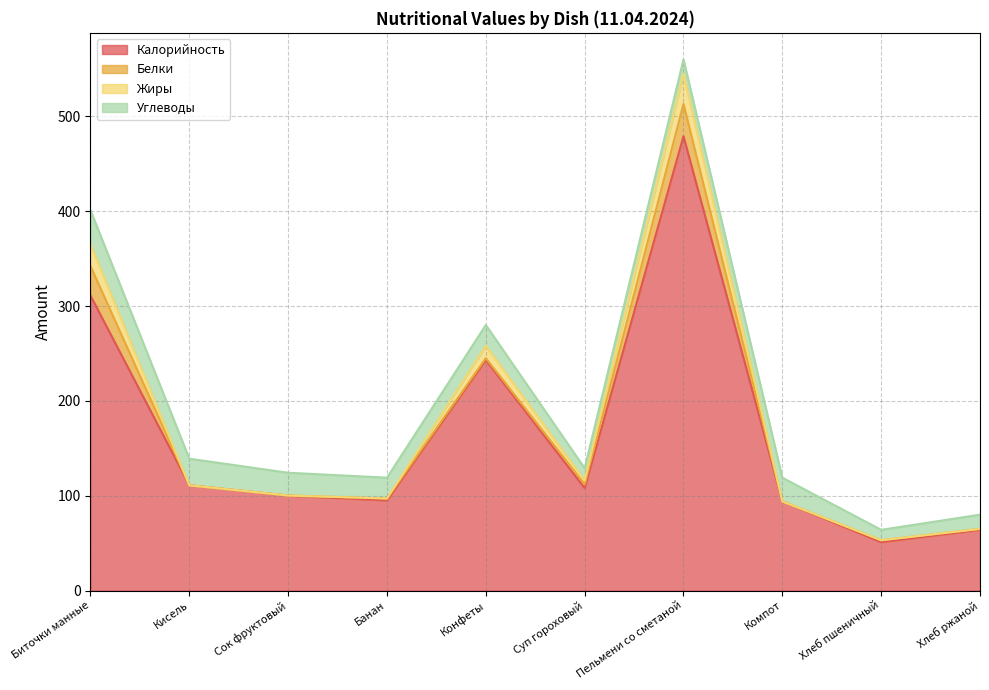

True or false: Жиры and Калорийность cross at least once.

False